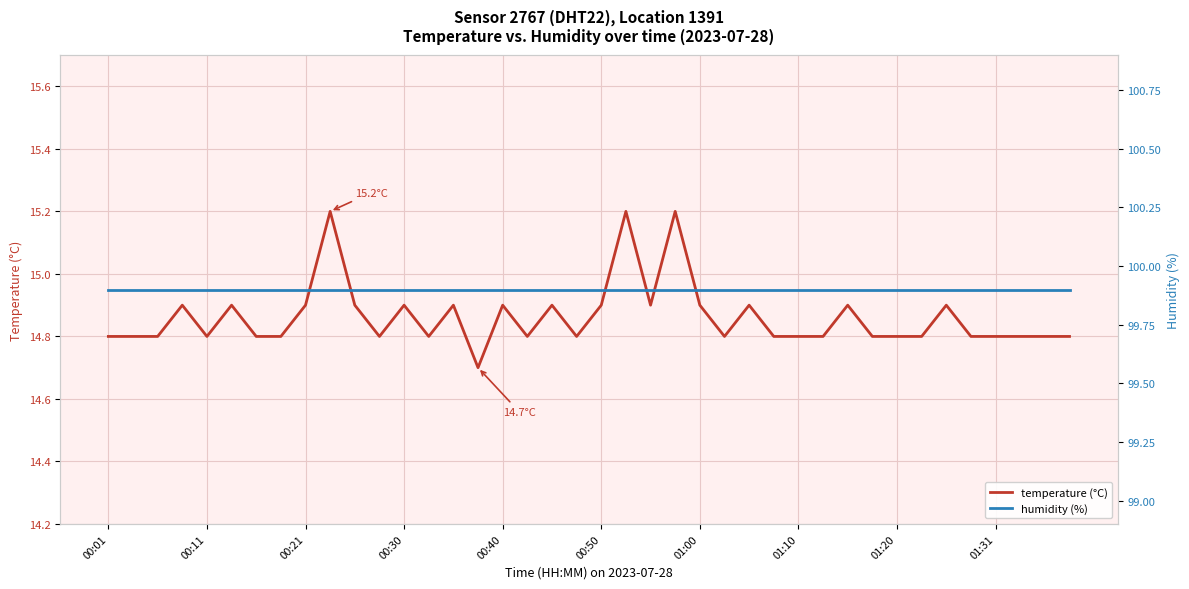

True or false: temperature (°C) and humidity (%) intersect in this chart.

False